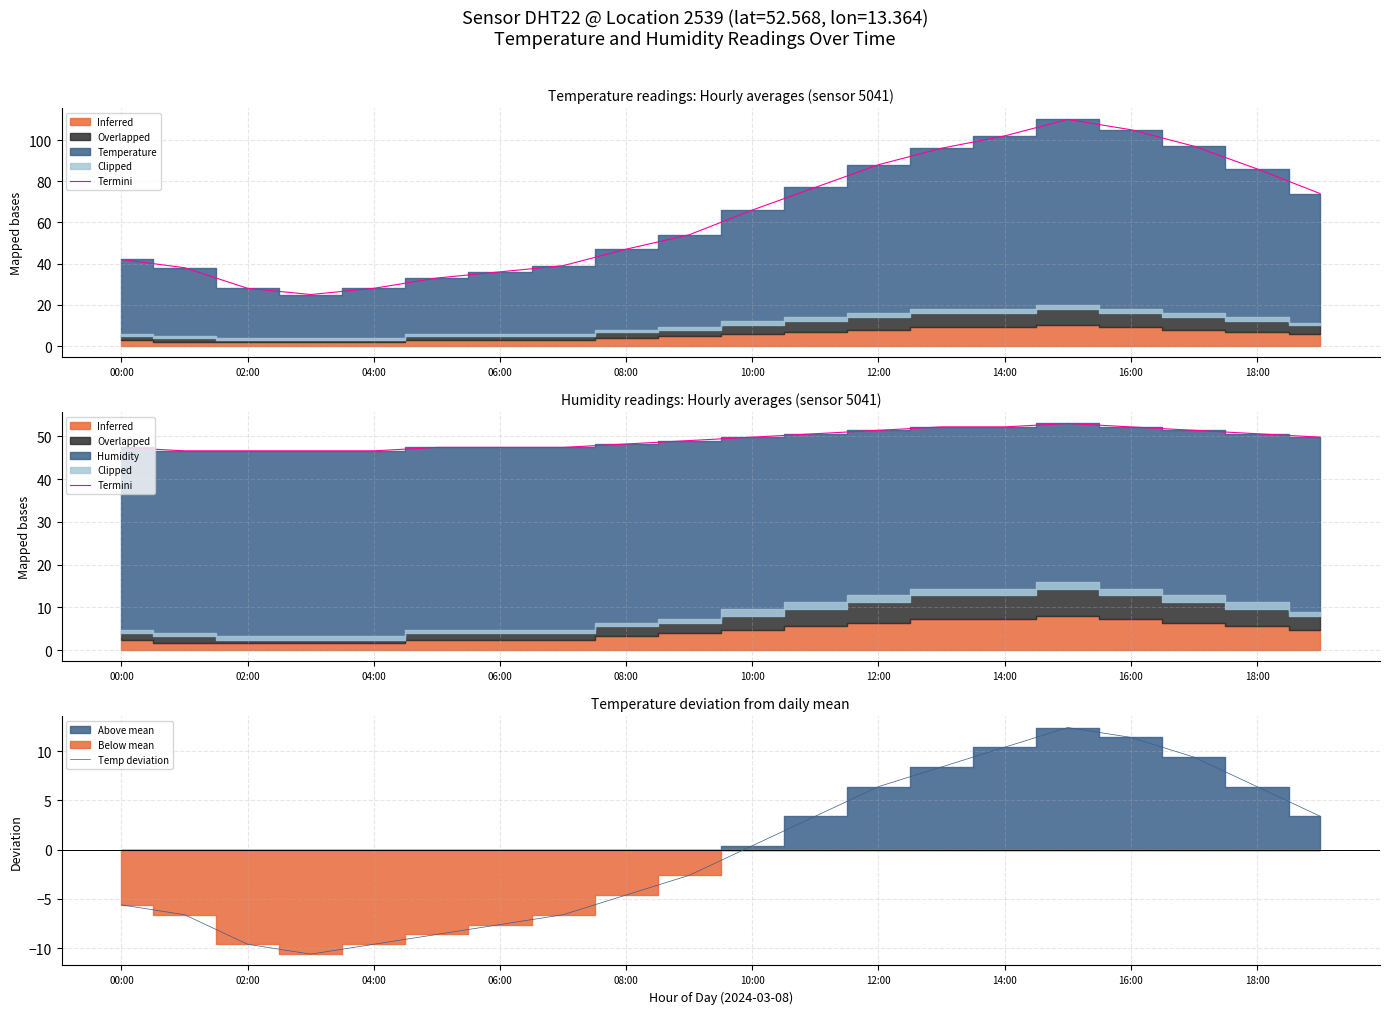

What is the lowest value of the Temp deviation series?

-10.6